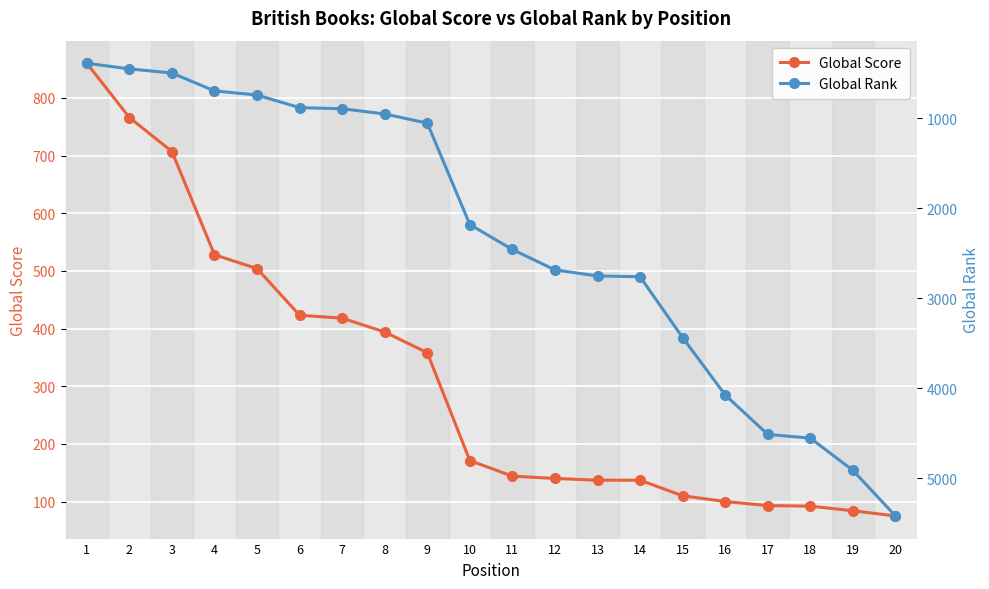

Between 10 and 13, which is larger?

10